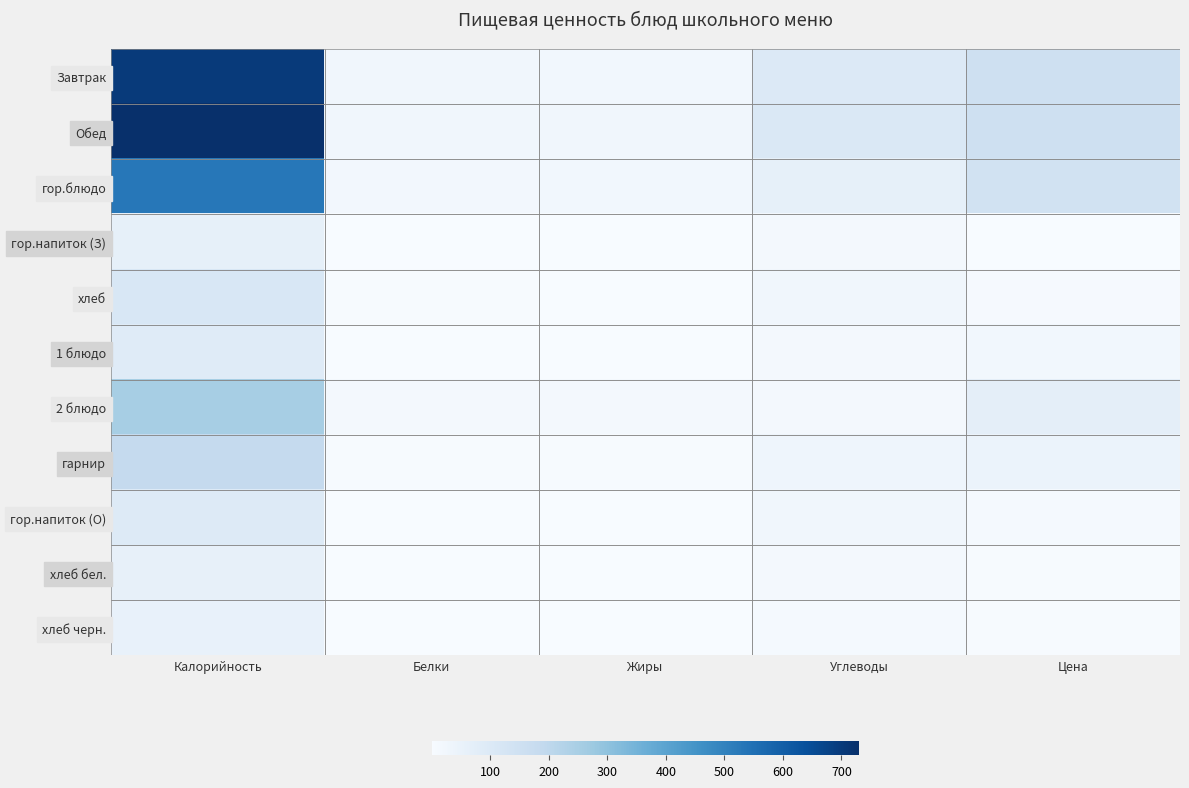

Which has a higher value, Белки or Цена?

Цена